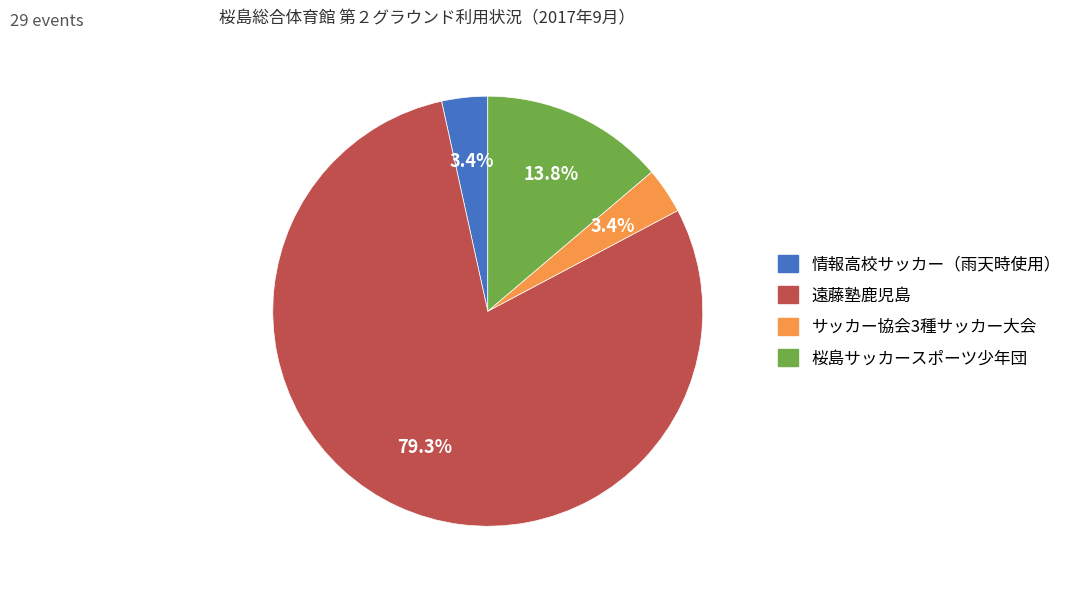

What percentage is NOT represented by 桜島サッカースポーツ少年団?

86.2%